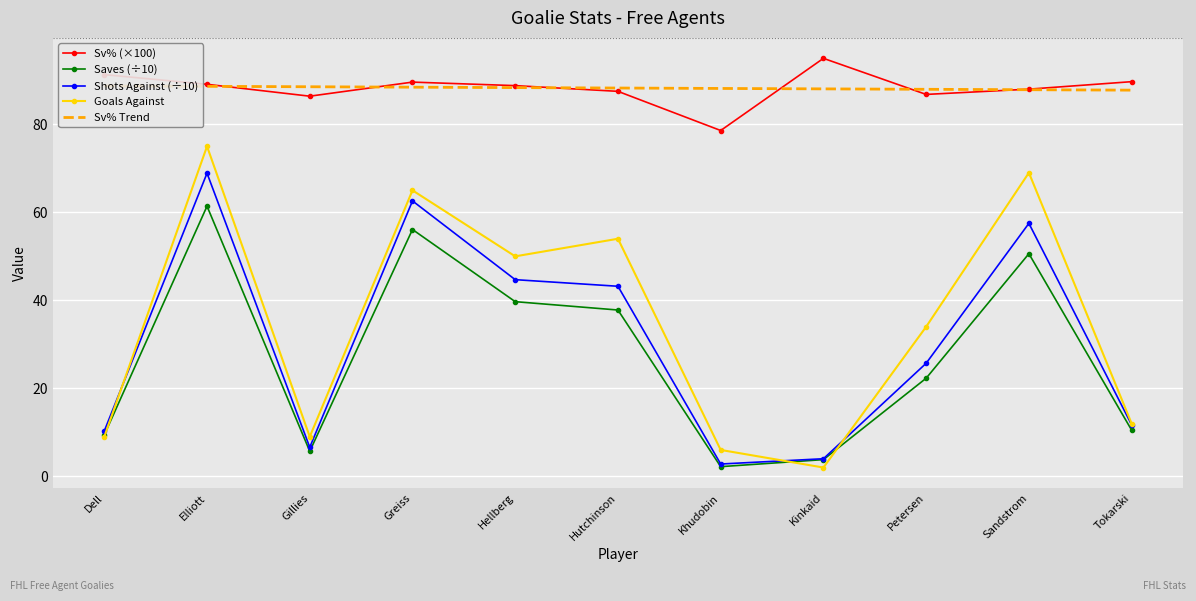

At which label does Sv% (×100) first exceed 88?

Dell